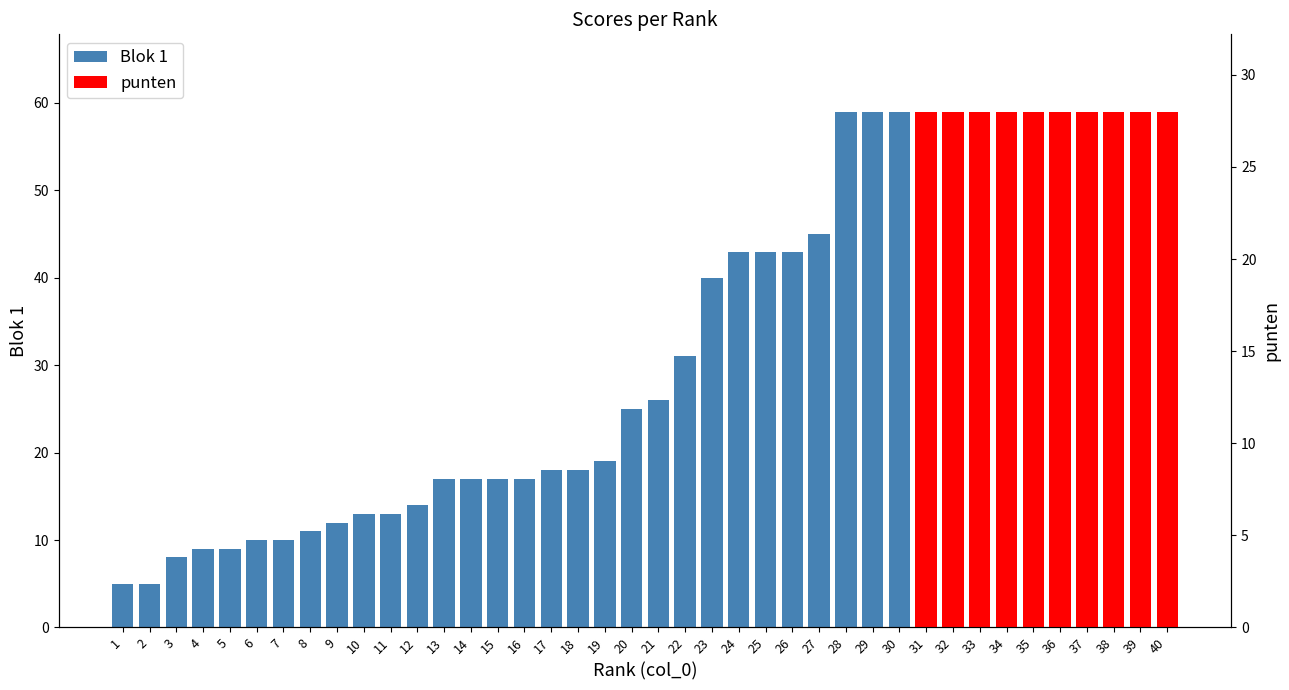

What is the value of the 25th bar from the left?

43